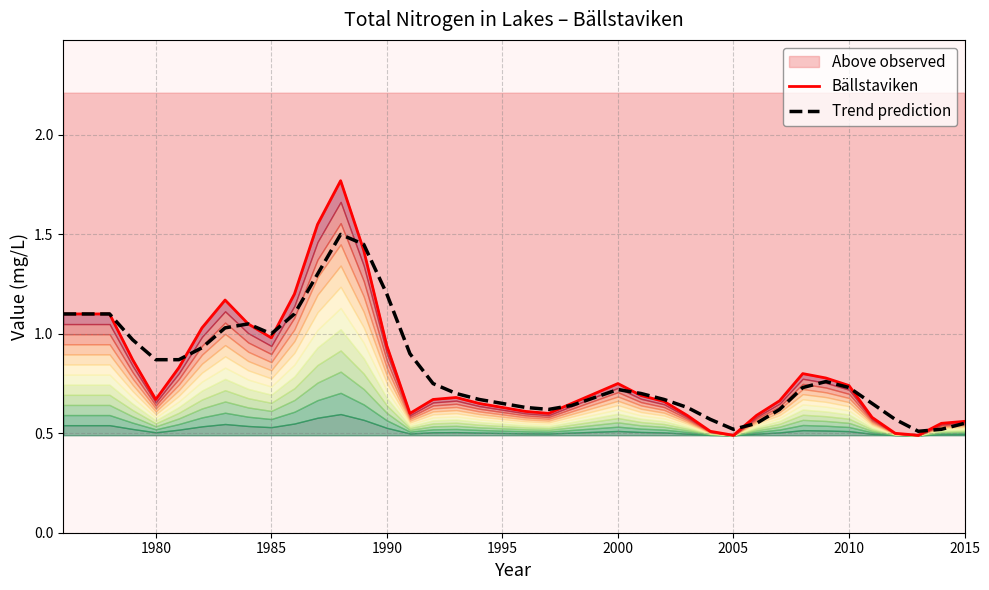

What is the highest value of the Trend prediction series?

1.5